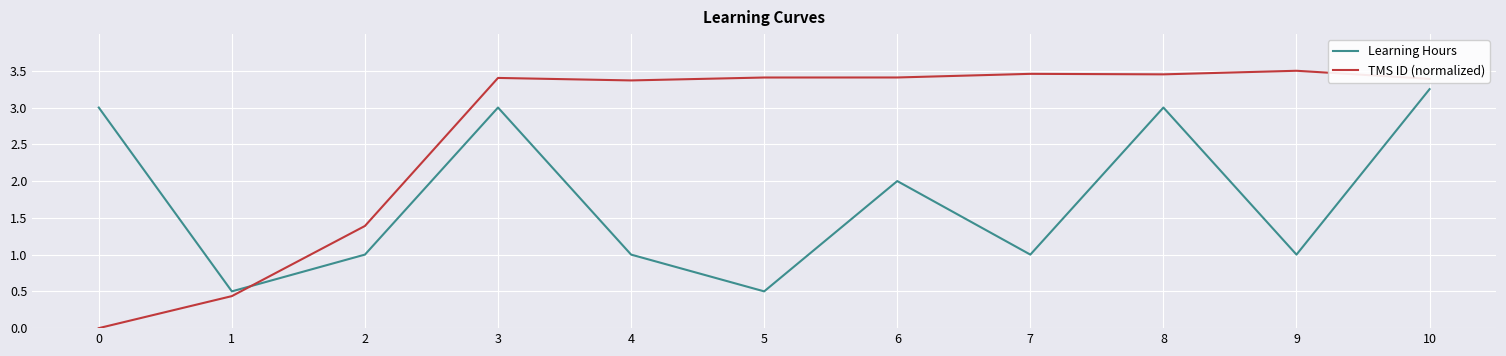

What is the sum of the TMS ID (normalized) values at 9 and 8?

7.0